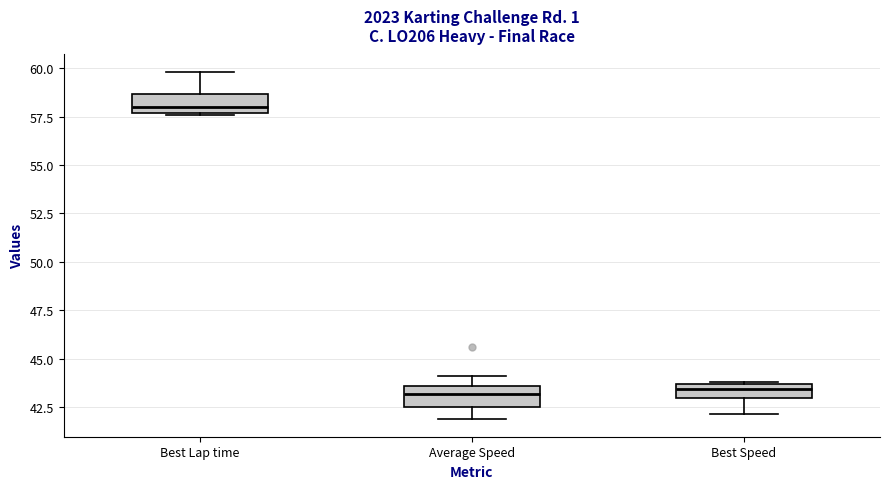

Which box has the highest median line?

Best Lap time